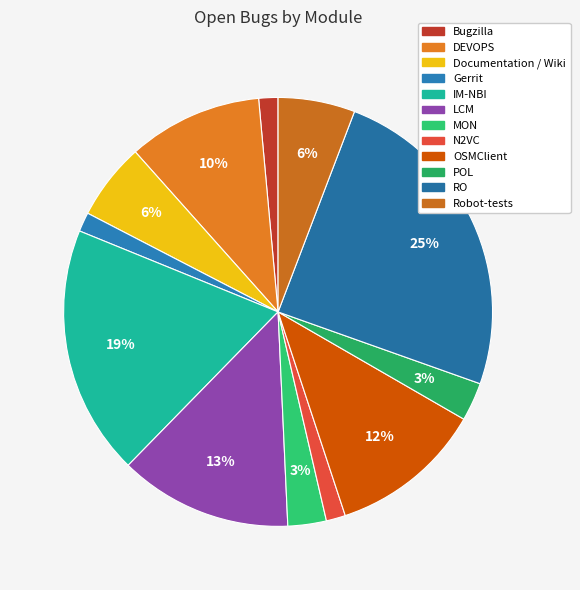

Approximately how many times larger is the value at DEVOPS compared to Robot-tests?

1.8